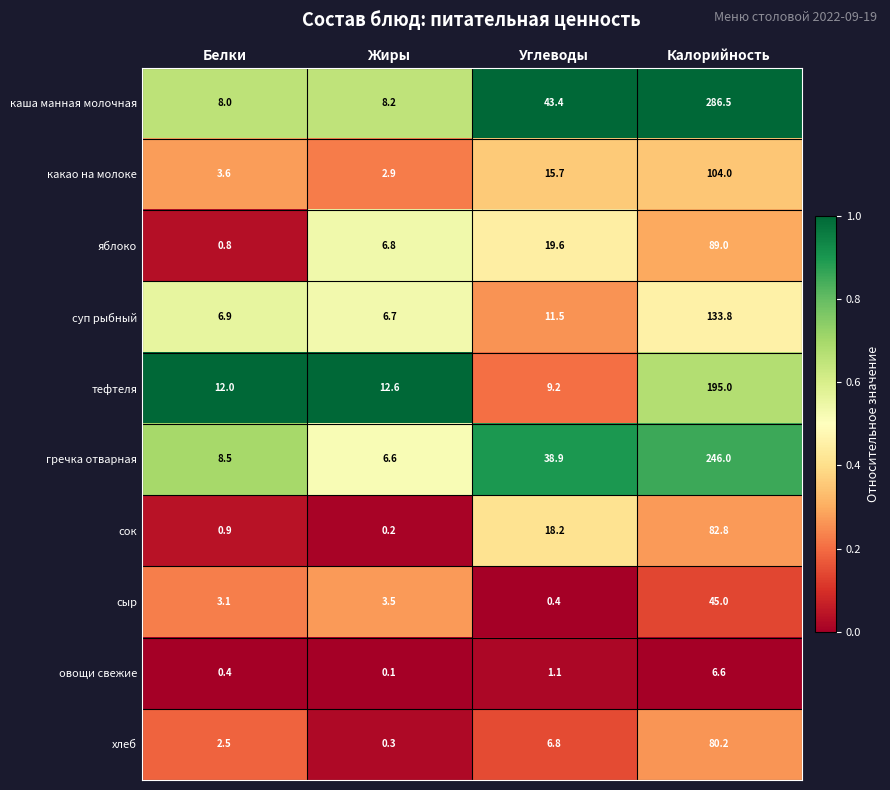

Which series has the widest spread of values?

каша манная молочная